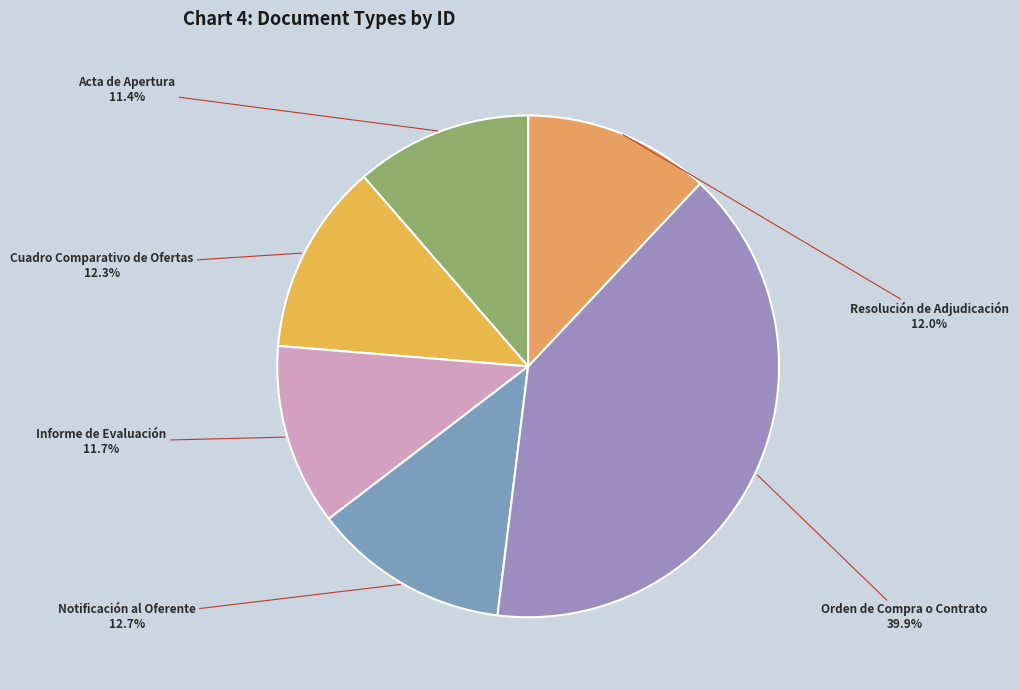

How many segments does this pie chart have?

6